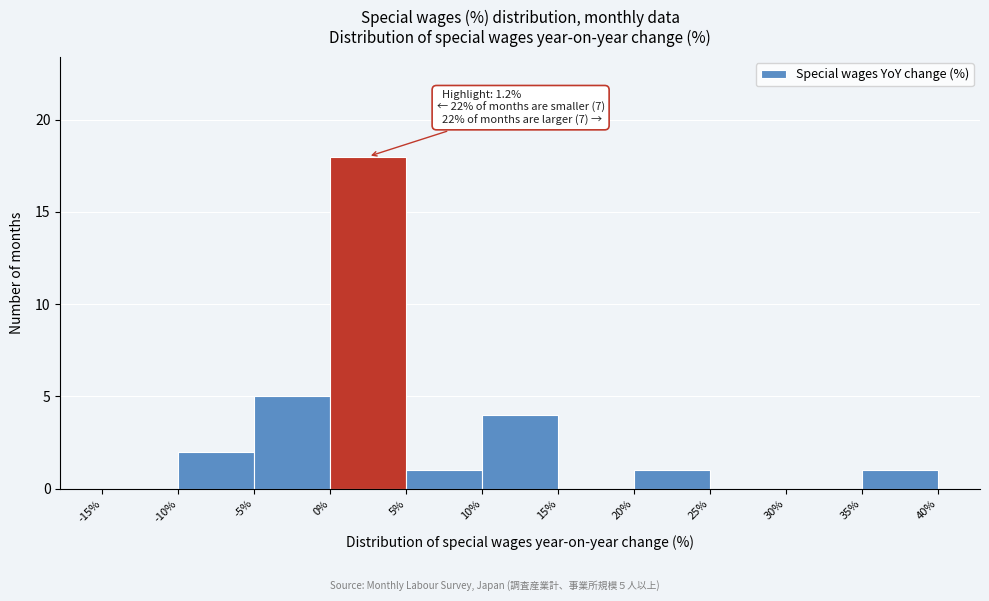

Which range on the x-axis has the tallest bar?

0% to 5%